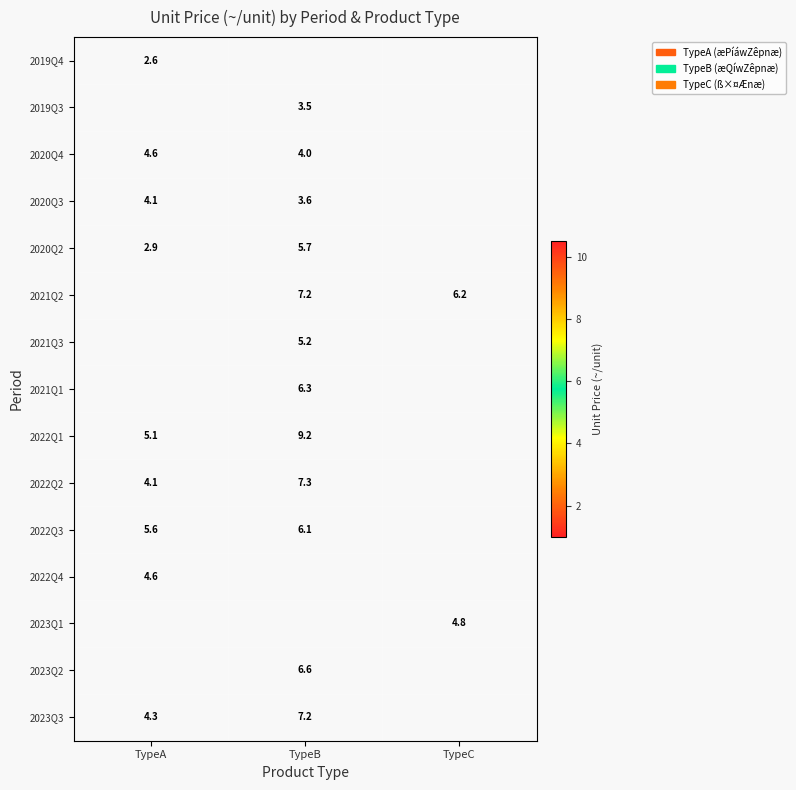

The value of 2022Q2 at TypeB is 7.3. True or false?

True